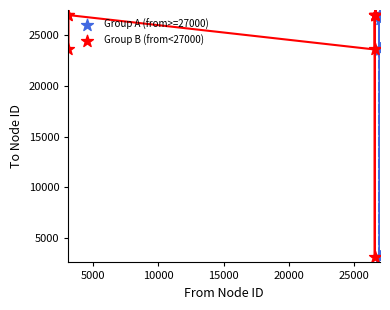

Which series has the largest Y range (max minus min)?

Group A (from>=27000)